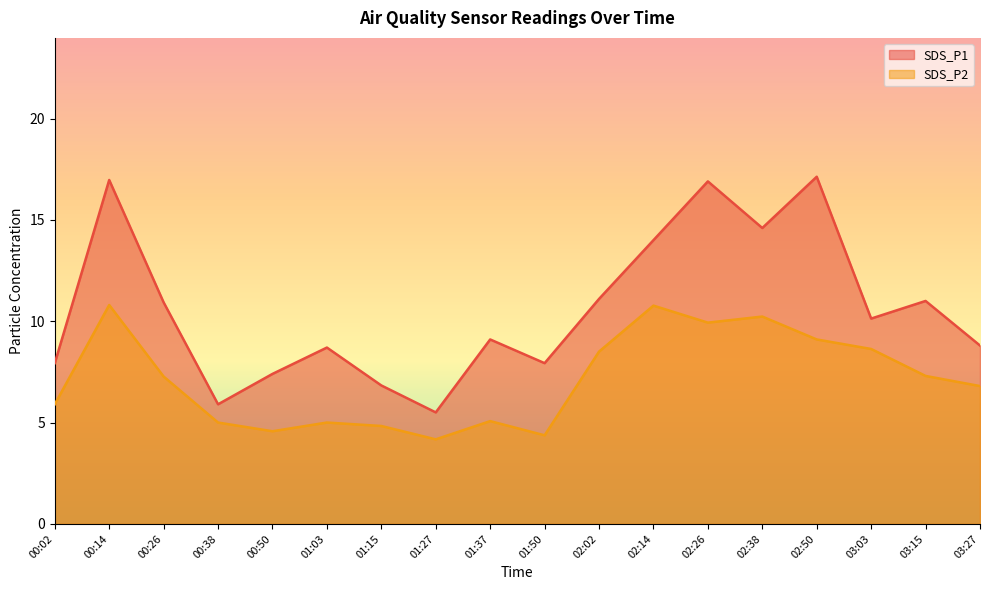

Where is the first local minimum for SDS_P2?

00:50